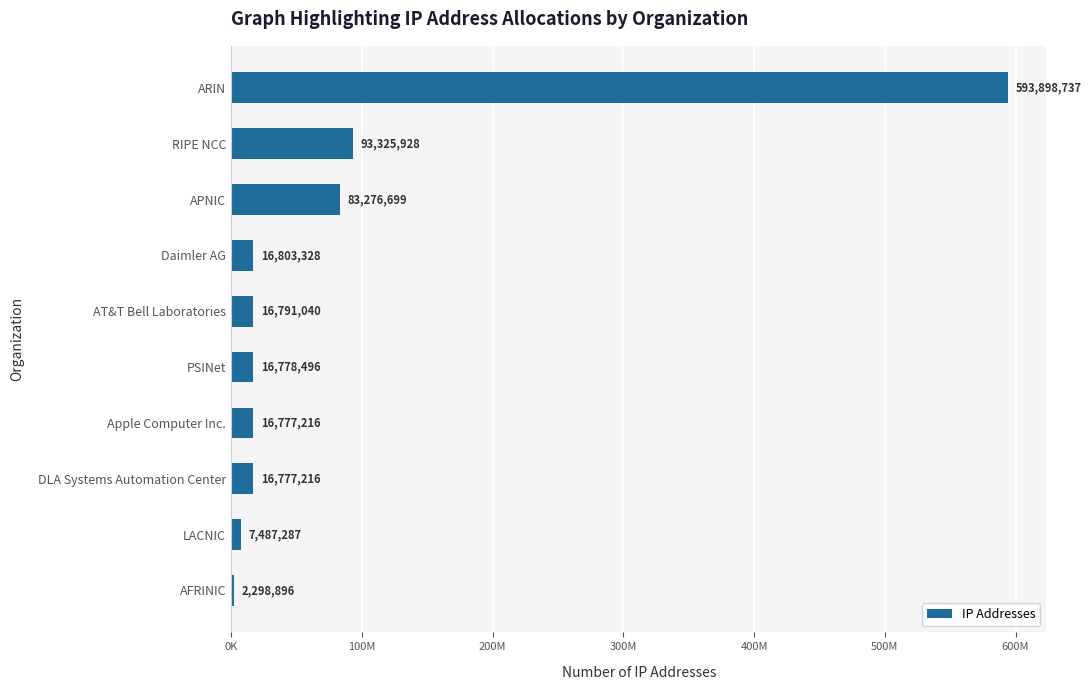

Are the bars horizontal?

Yes